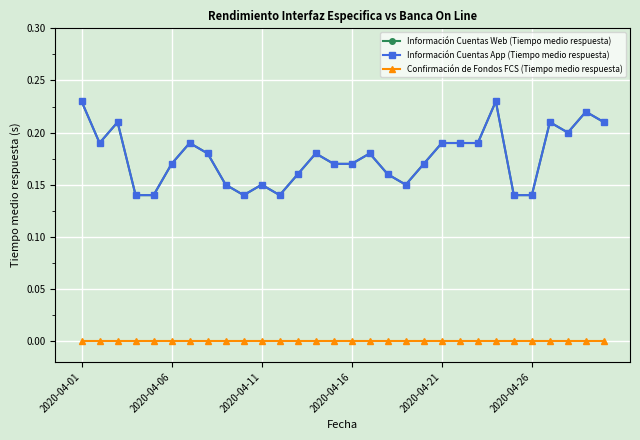

At which label does Información Cuentas App (Tiempo medio respuesta) reach its peak?

2020-04-01